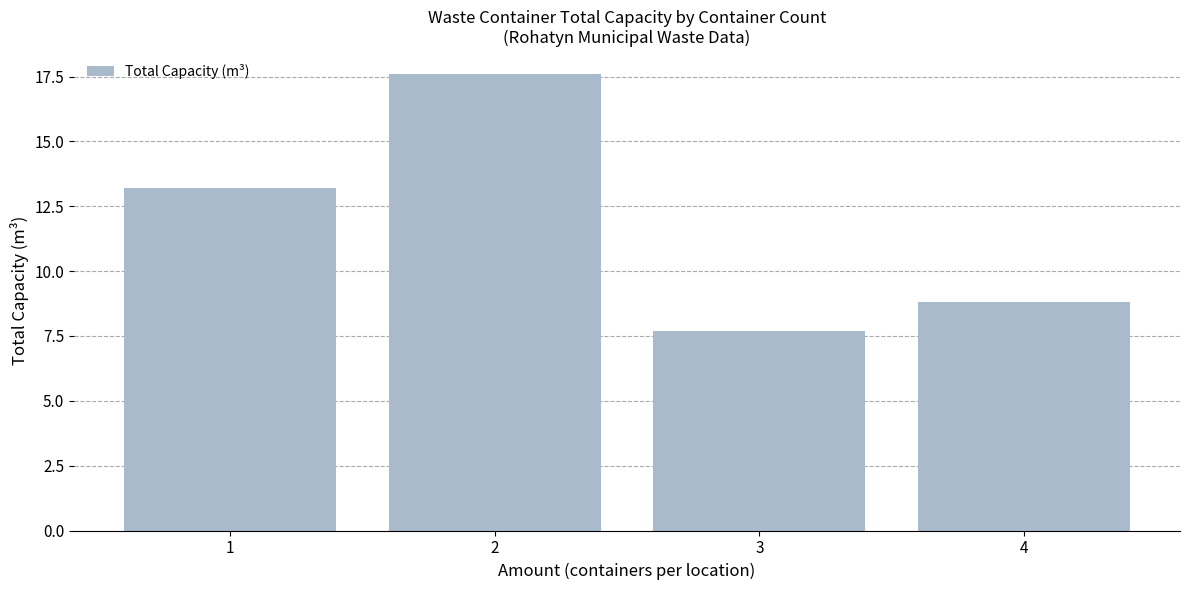

Where does the data first go above 13?

1